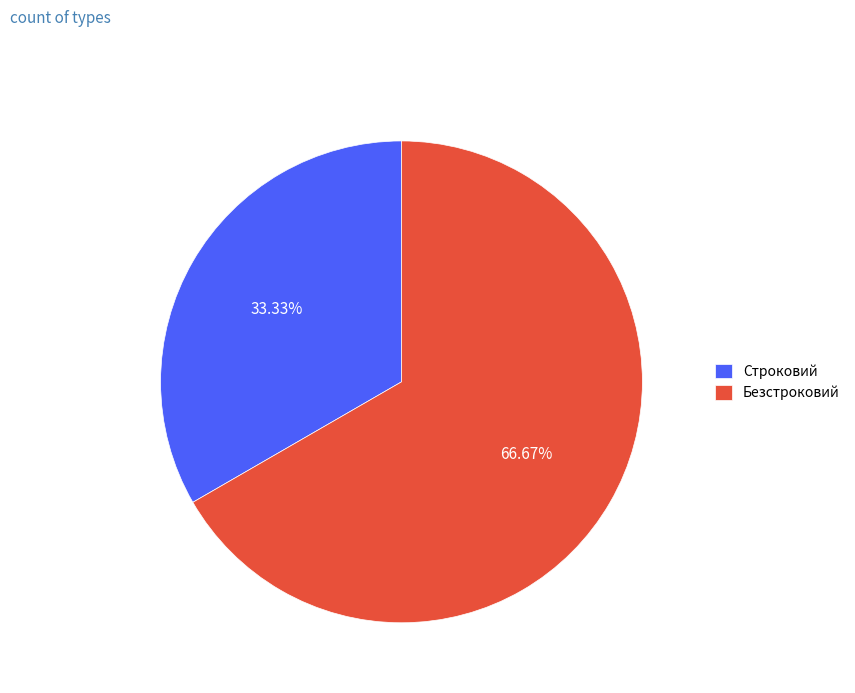

Which has a higher value, Безстроковий or Строковий?

Безстроковий